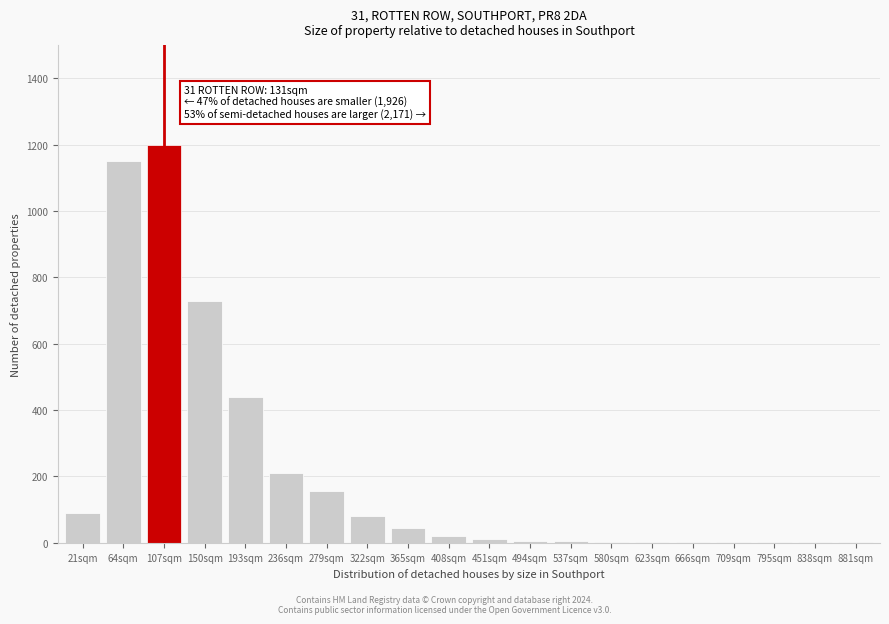

Which label corresponds to the largest value in the chart?

107sqm